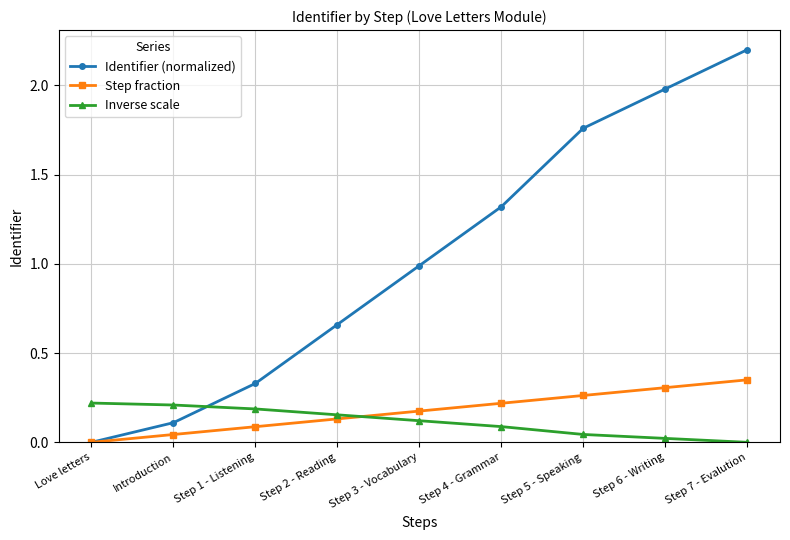

Count the number of categories in the chart.

9